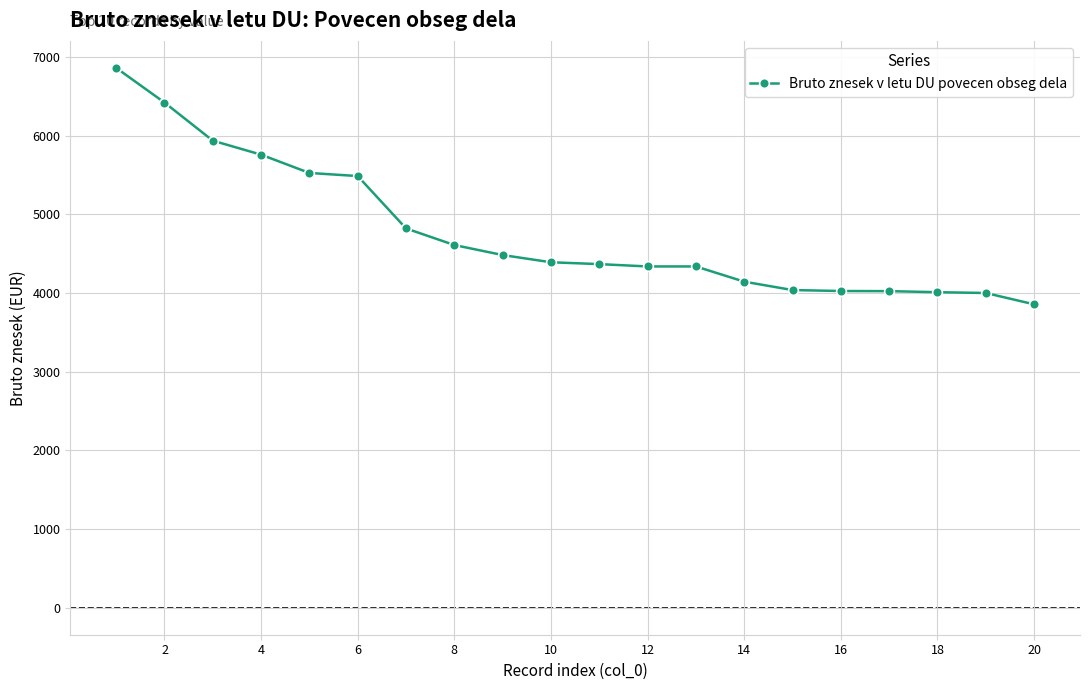

What is the smallest value displayed?

3856.1